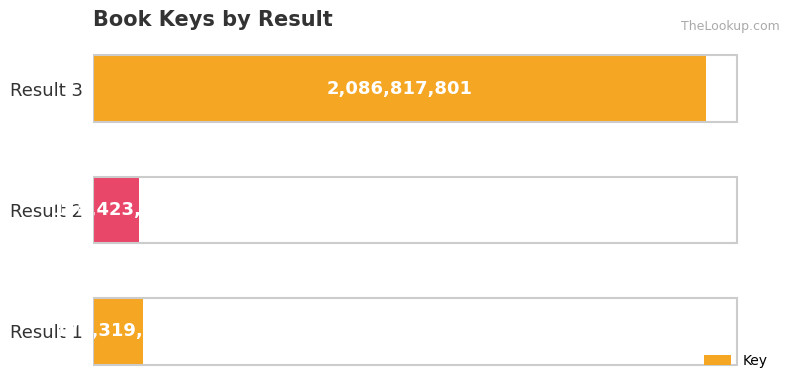

What is the difference between the values at Result 1 and Result 2?

12896389